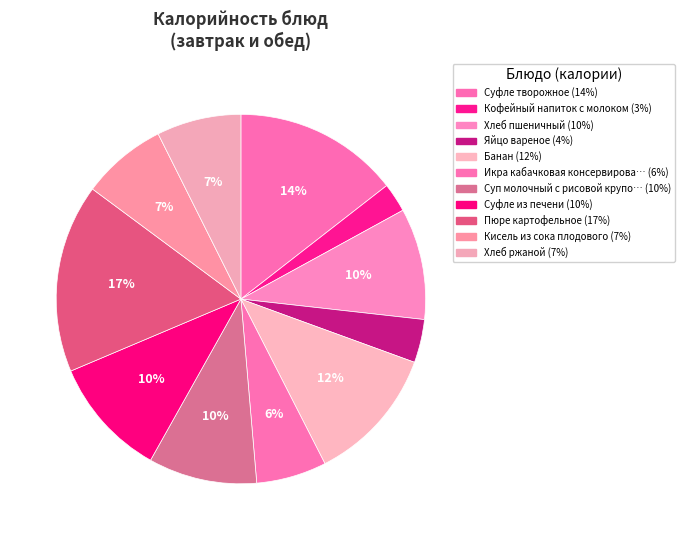

Count the number of slices in the pie.

11